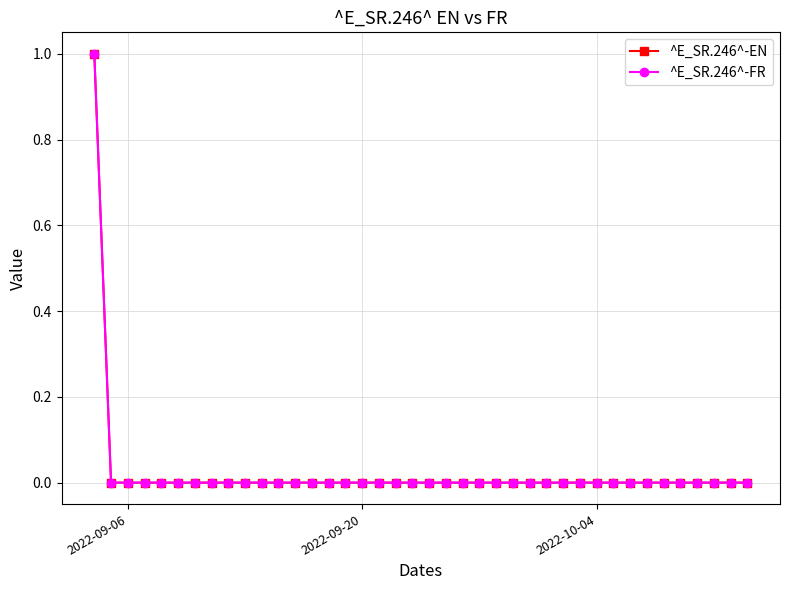

At how many categories does at least one series exceed 0?

1